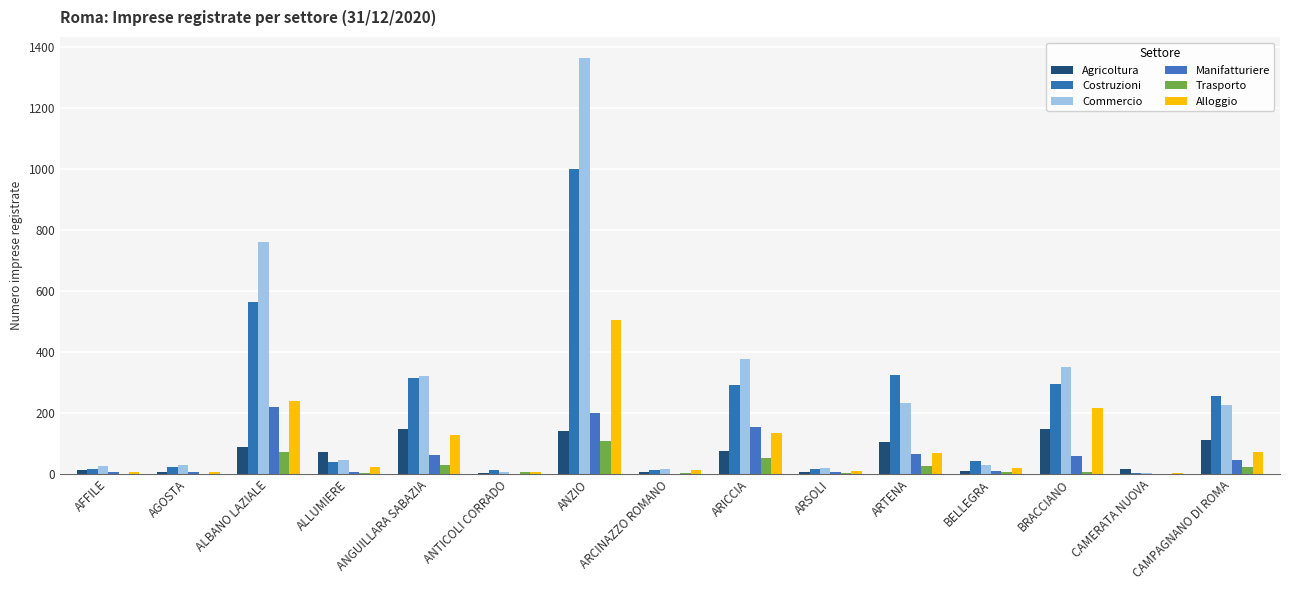

True or false: Costruzioni has a value of 4 at AFFILE.

False